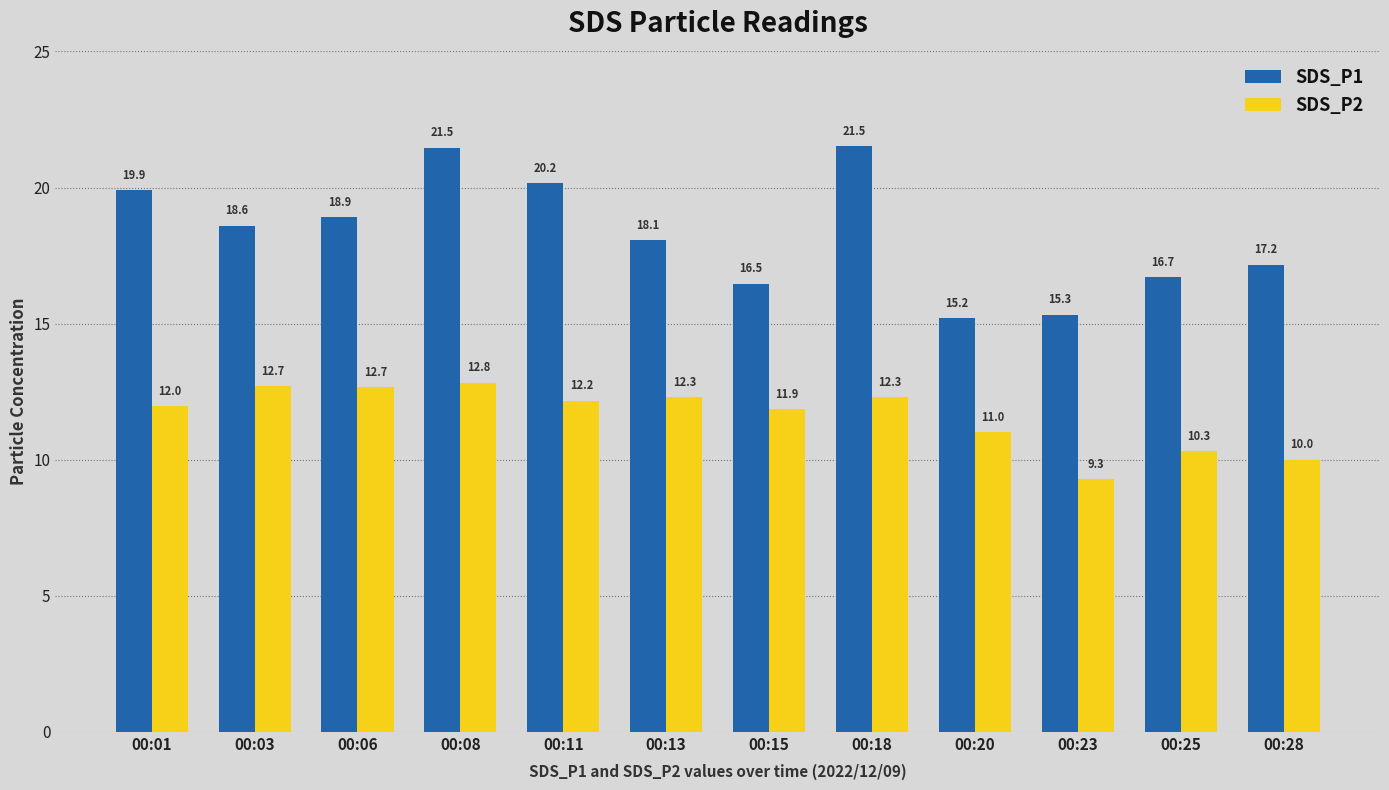

Where is SDS_P2 nearest to the value 11?

00:20